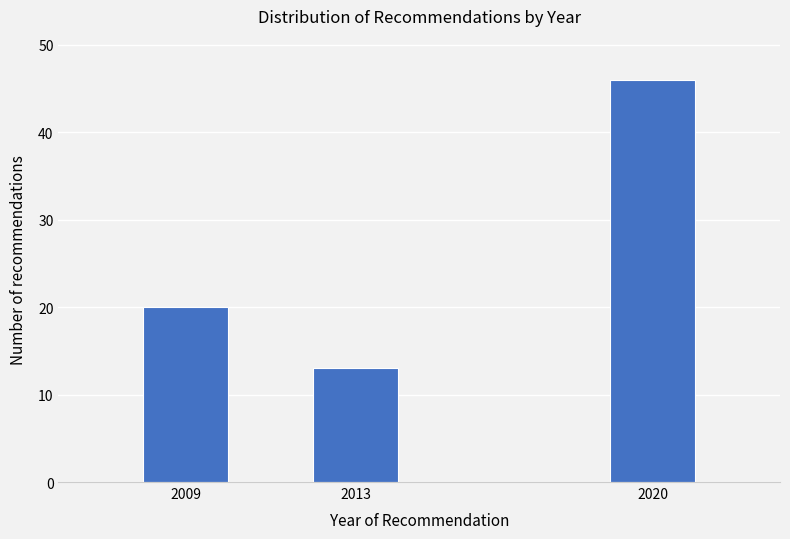

Reading left to right, extract all data points from this chart.

20	13	46